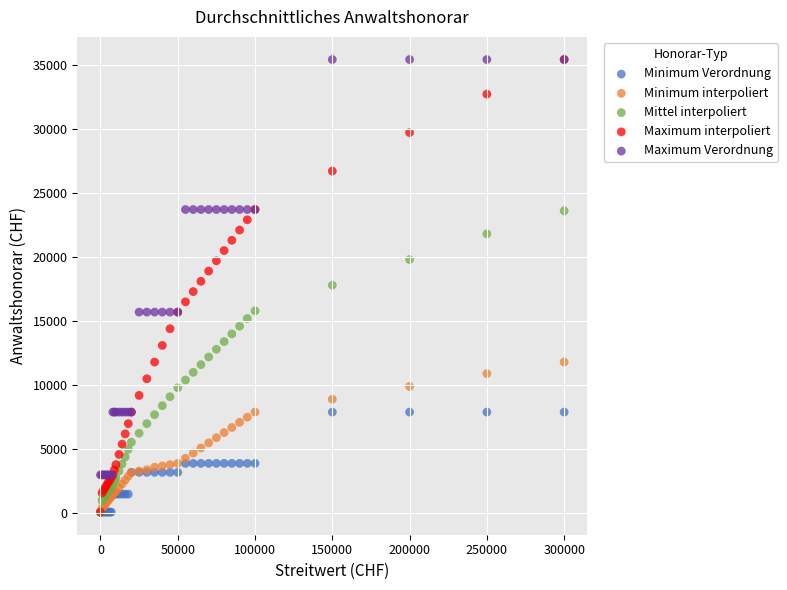

Which series has the largest Y range (max minus min)?

Maximum interpoliert